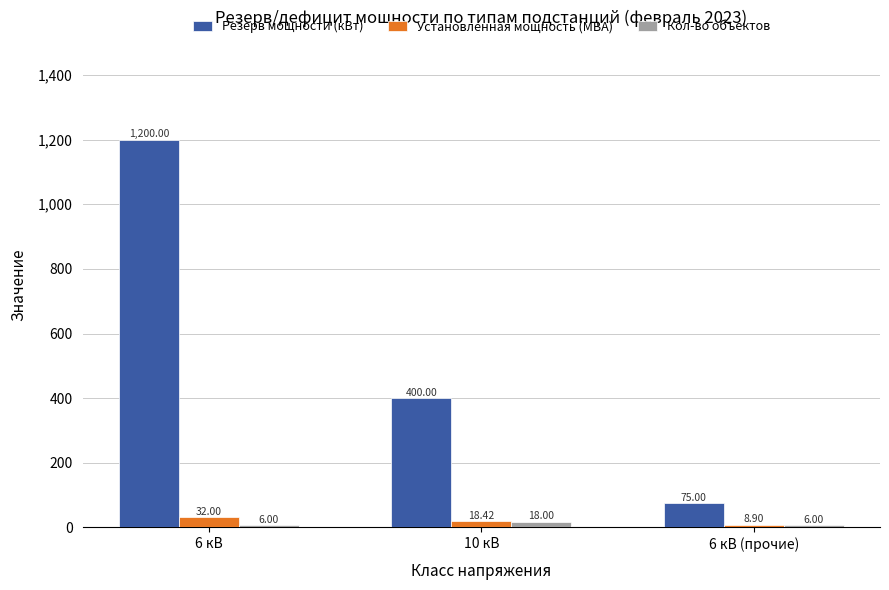

Is the value of Резерв мощности (кВт) at 6 кВ (прочие) greater than the value of Кол-во объектов at 6 кВ?

Yes